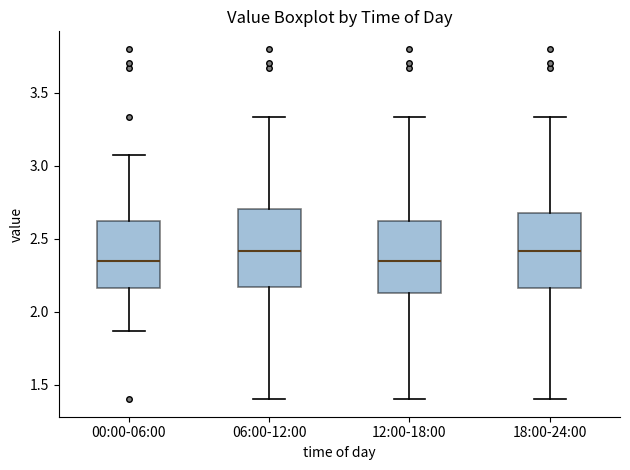

Reading left to right, read every box against the y-axis: the position of its median line, the range the box covers, and the ends of its whiskers. The values are not printed on the chart, so give them approximately, as read against the axis.

00:00-06:00: median 2.35, box 2.15 to 2.60, whiskers 1.85 to 3.05
06:00-12:00: median 2.40, box 2.15 to 2.70, whiskers 1.40 to 3.35
12:00-18:00: median 2.35, box 2.15 to 2.60, whiskers 1.40 to 3.35
18:00-24:00: median 2.40, box 2.15 to 2.70, whiskers 1.40 to 3.35